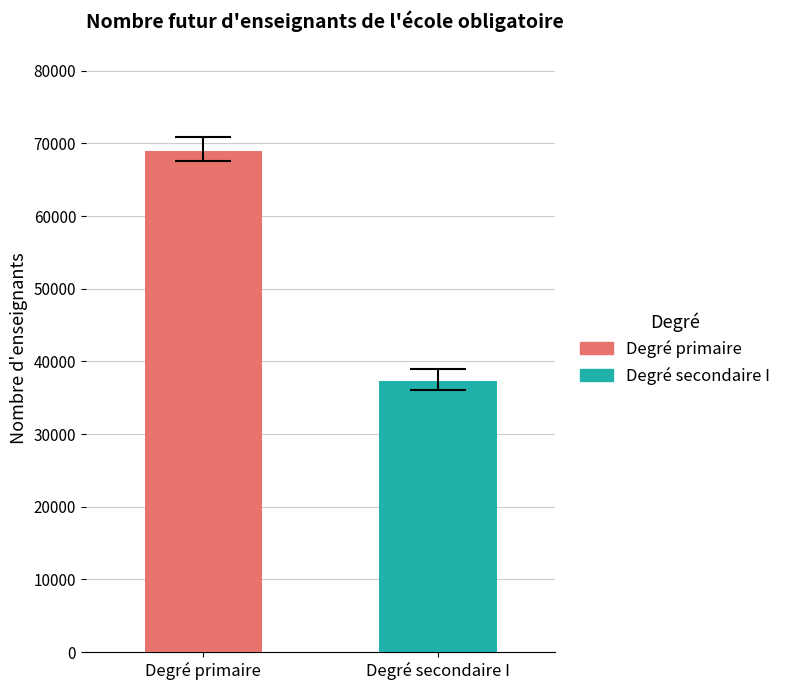

Rank the series by their maximum value, from lowest to highest.

Degré secondaire I, Degré primaire